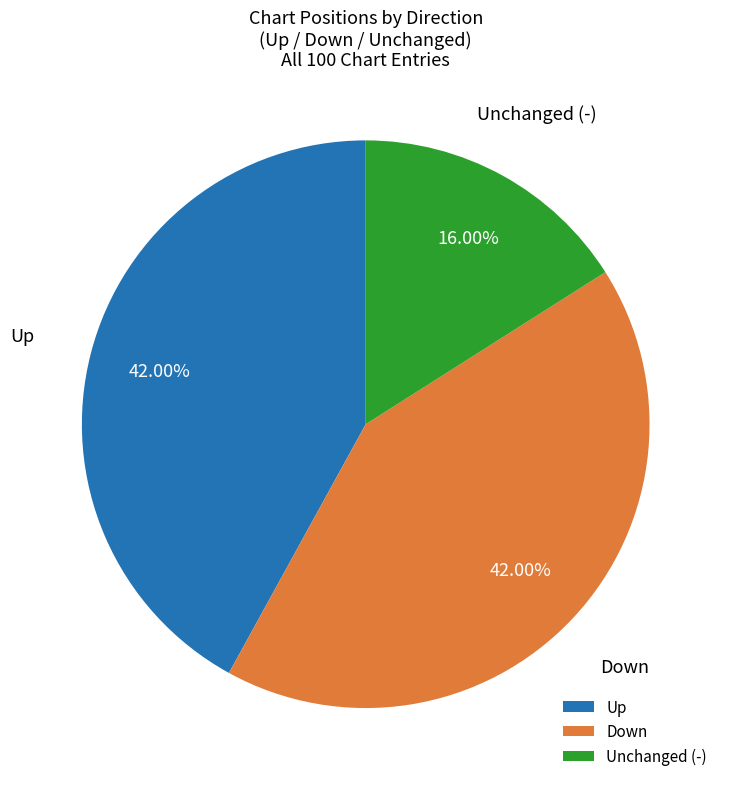

What is the ratio of the value at Up to the value at Unchanged (-)?

2.6